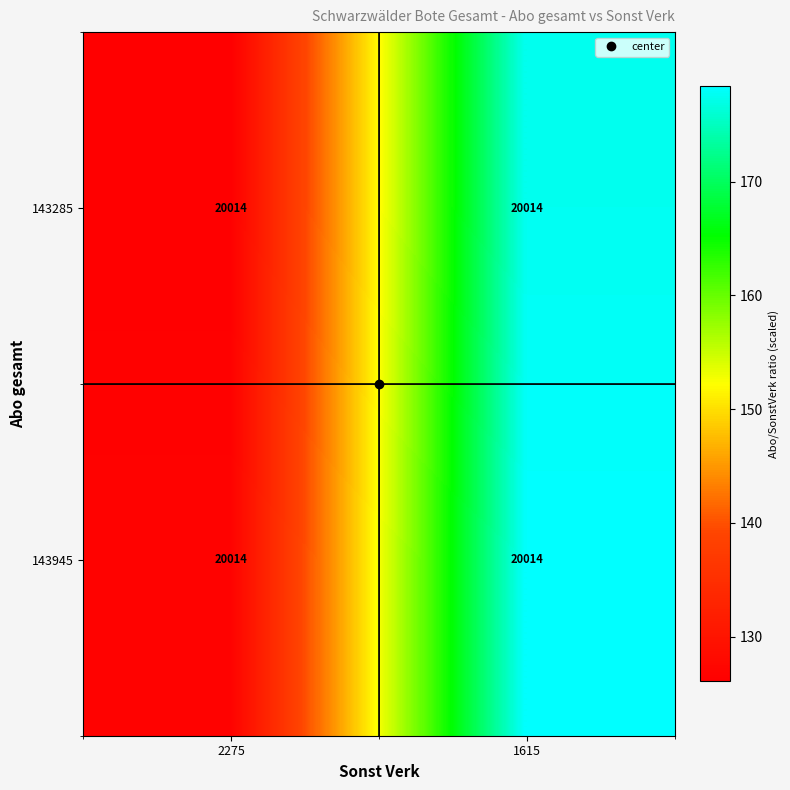

At which category is the sum across all series the highest?

1615